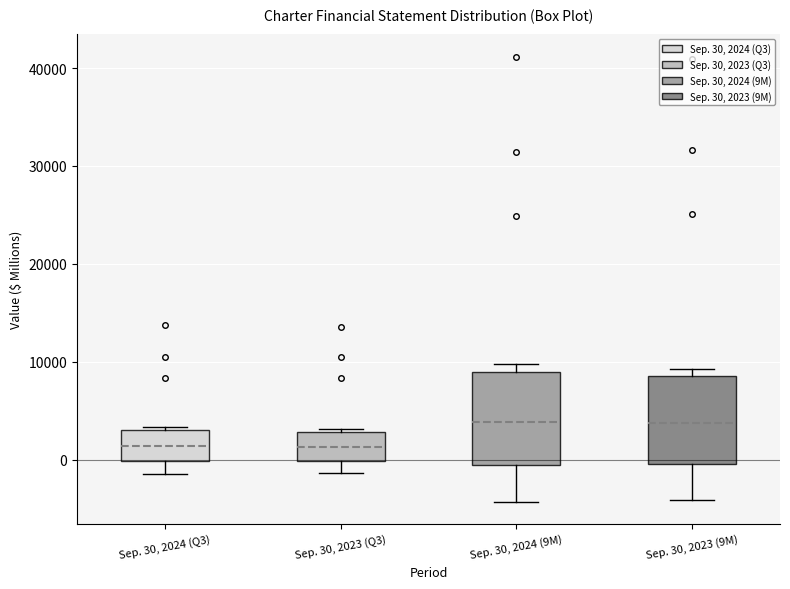

Reading left to right, transcribe this box plot: for each box, give where its median line is, the range the box spans, and where its two whiskers end, as read against the y-axis. The values are not printed on the chart, so give them approximately, as read against the axis.

Sep. 30, 2024 (Q3): median 1000, box 0 to 3000, whiskers -1000 to 3000
Sep. 30, 2023 (Q3): median 1000, box 0 to 3000, whiskers -1000 to 3000
Sep. 30, 2024 (9M): median 4000, box 0 to 9000, whiskers -4000 to 10000
Sep. 30, 2023 (9M): median 4000, box 0 to 9000, whiskers -4000 to 9000 (just above the box's upper edge)